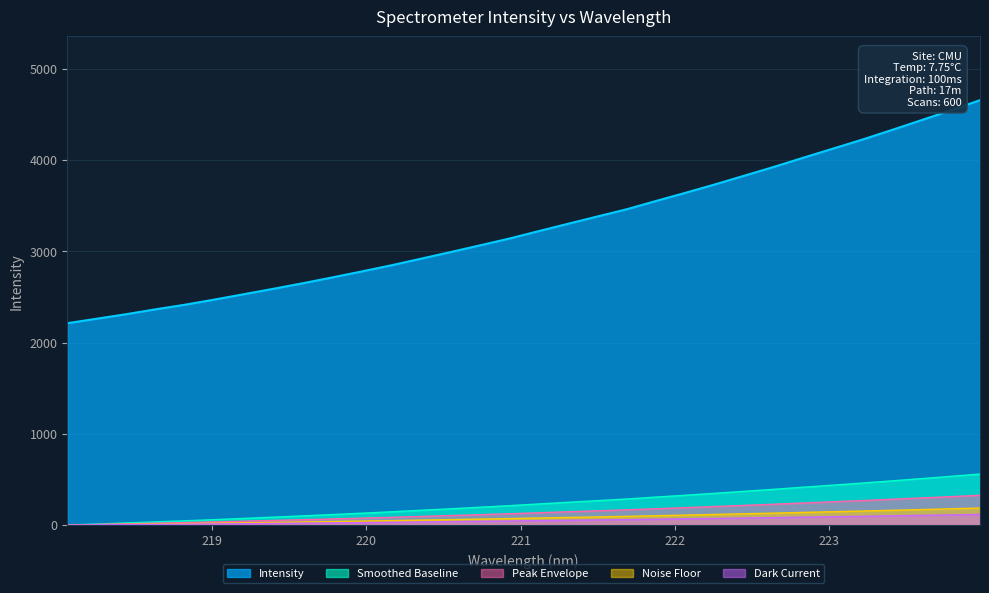

What is the maximum value for Peak Envelope?

325.9